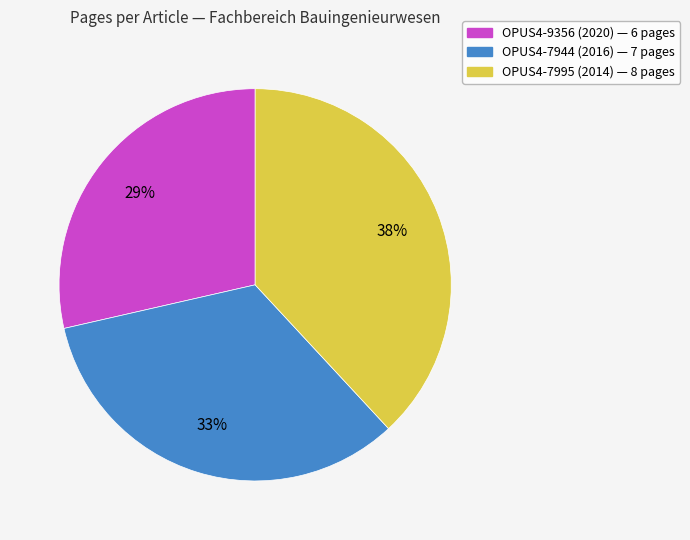

Is it true that OPUS4-9356 (2020) is 34% of the pie?

False